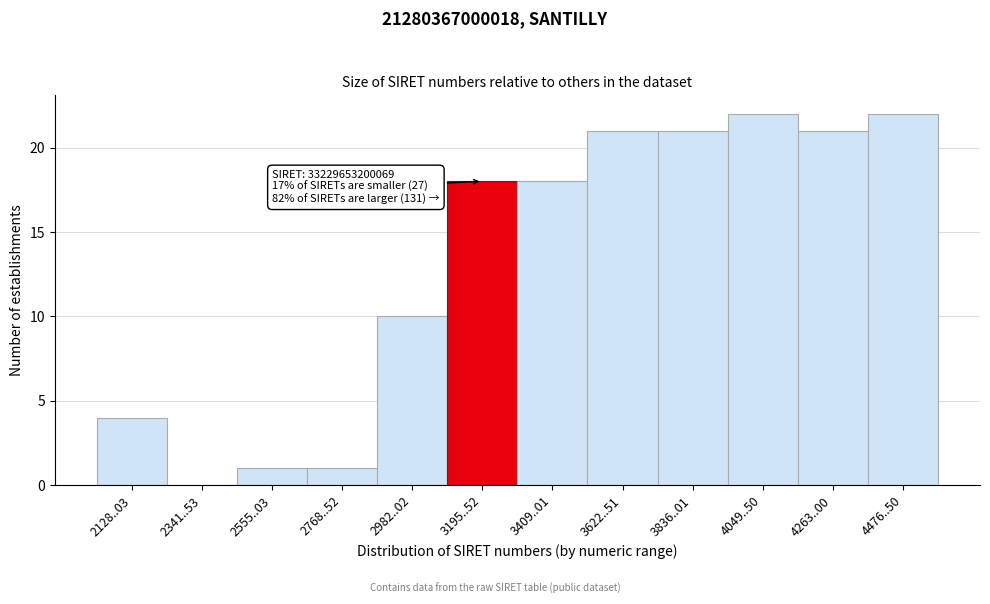

Reading left to right, list all the values displayed in this chart.

2128..03=4	2341..53=0	2555..03=1	2768..52=1	2982..02=10	3195..52=18	3409..01=18	3622..51=21	3836..01=21	4049..50=22	4263..00=21	4476..50=22